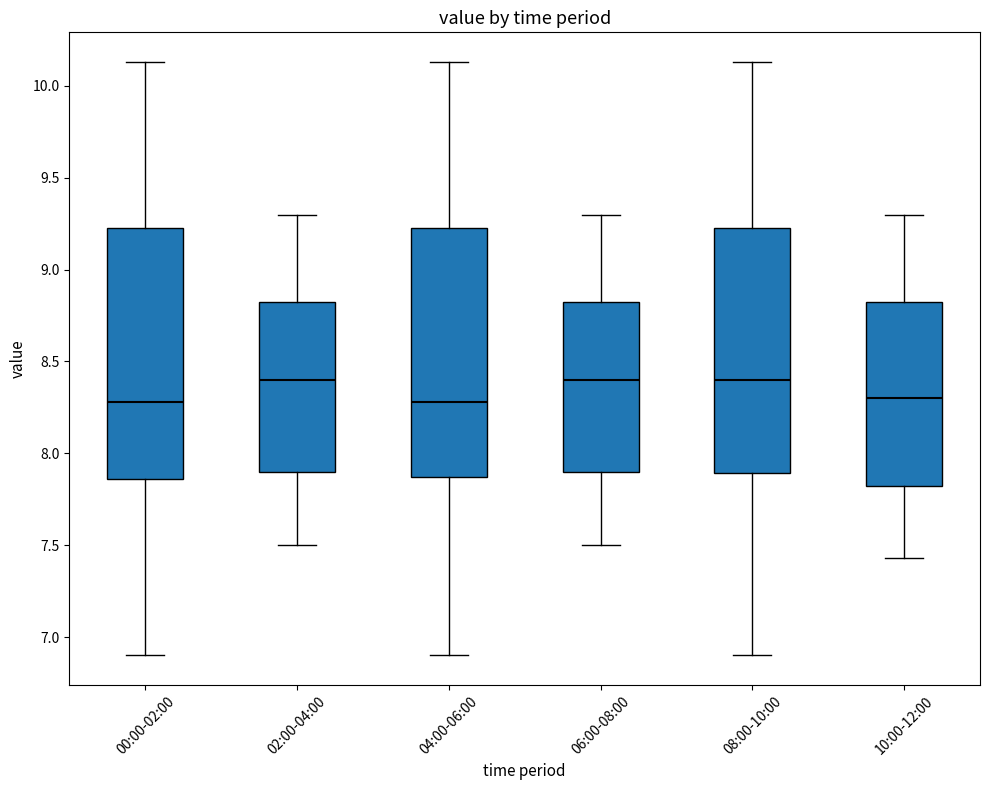

Where does the median line of the box for 10:00-12:00 sit on the y-axis? The values are not printed on the chart, so give them approximately, as read against the axis.

8.30